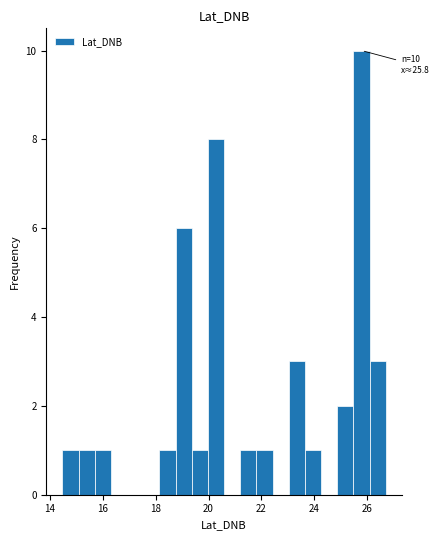

Around what value on the x-axis is the tallest bar? Give the approximate position of its centre, as read against the axis.

25.8